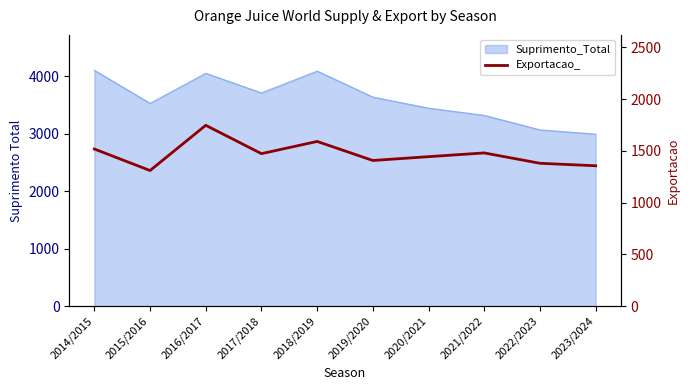

Which has a higher value, 2018/2019 or 2020/2021?

2018/2019